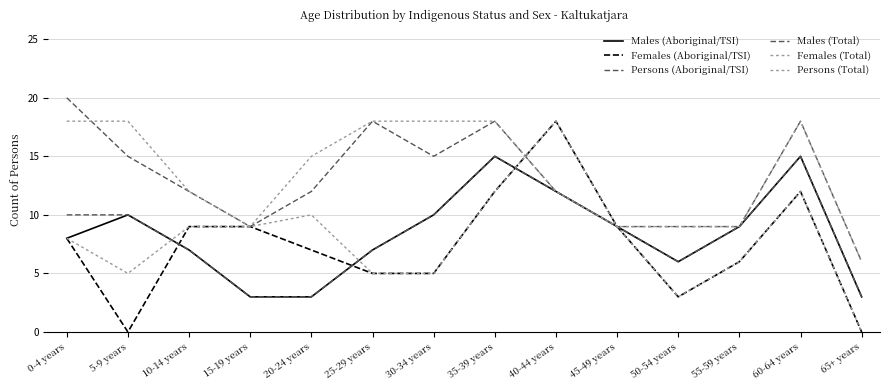

At which category is the sum across all series the highest?

35-39 years